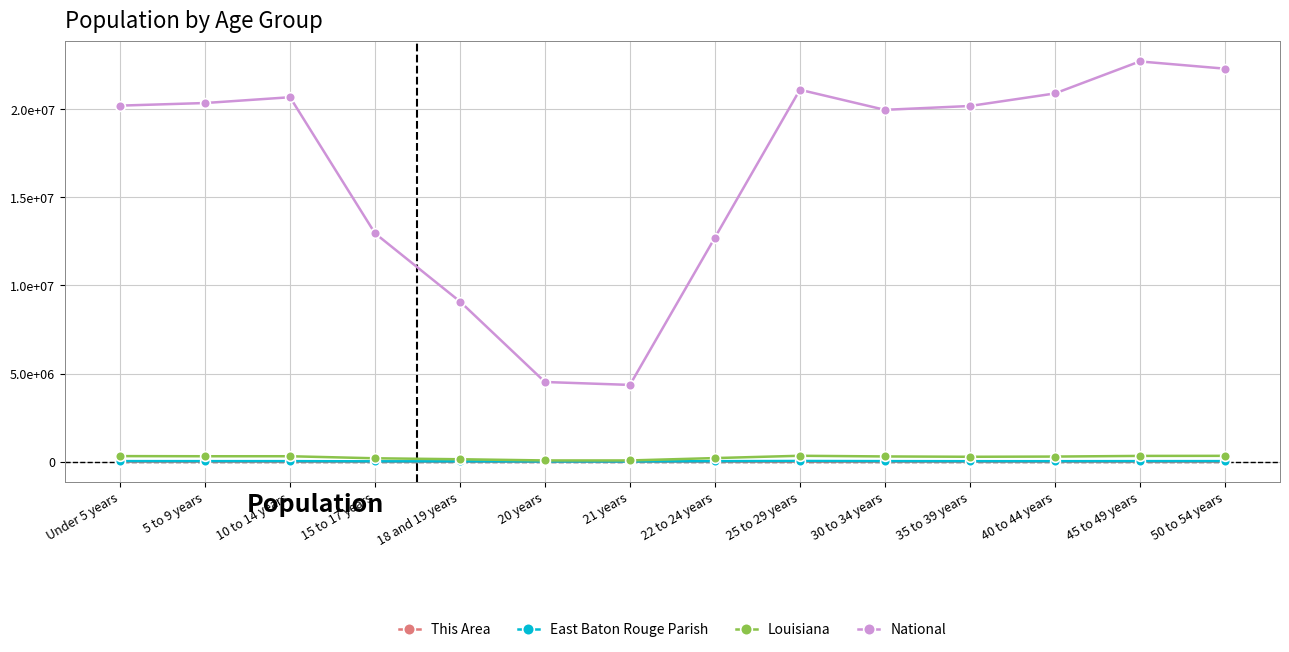

The value of East Baton Rouge Parish at 25 to 29 years is 37917. True or false?

True